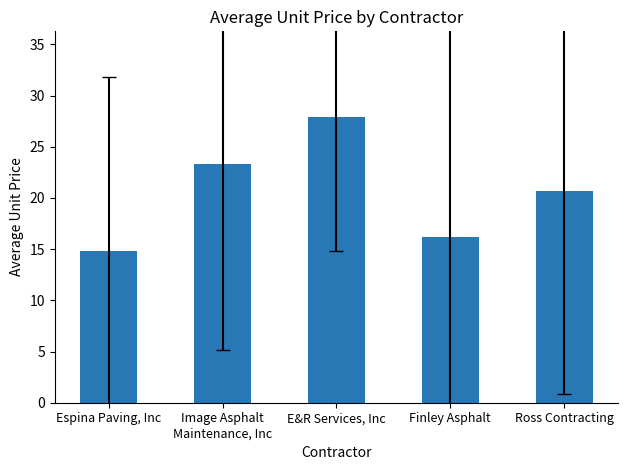

List the labels in order of value, smallest first.

Espina Paving, Inc, Finley Asphalt, Ross Contracting, Image Asphalt
Maintenance, Inc, E&R Services, Inc